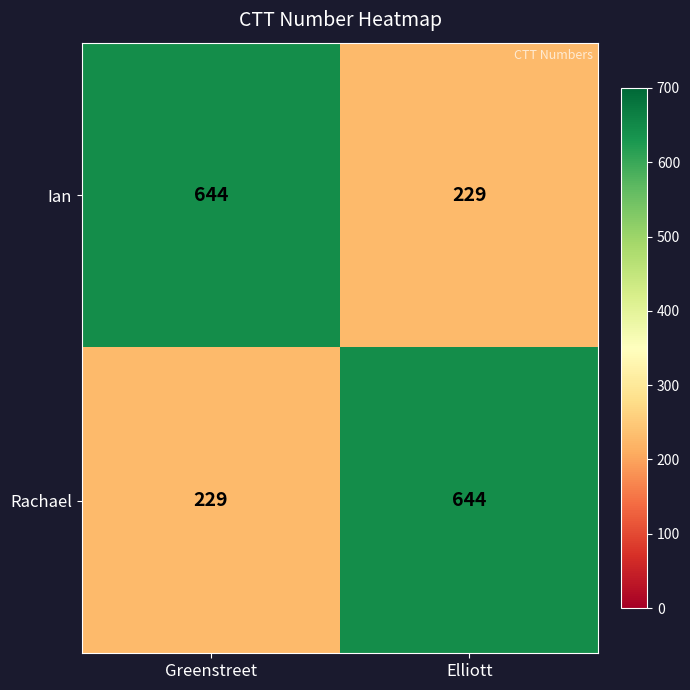

Is it true that Ian equals 910 at Greenstreet?

False